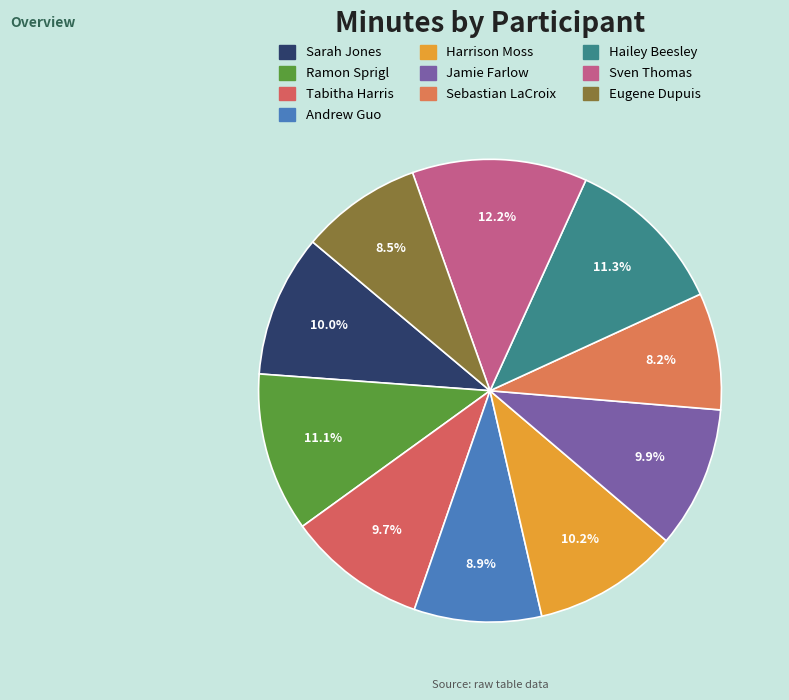

The Sarah Jones slice represents 18% of the pie. True or false?

False